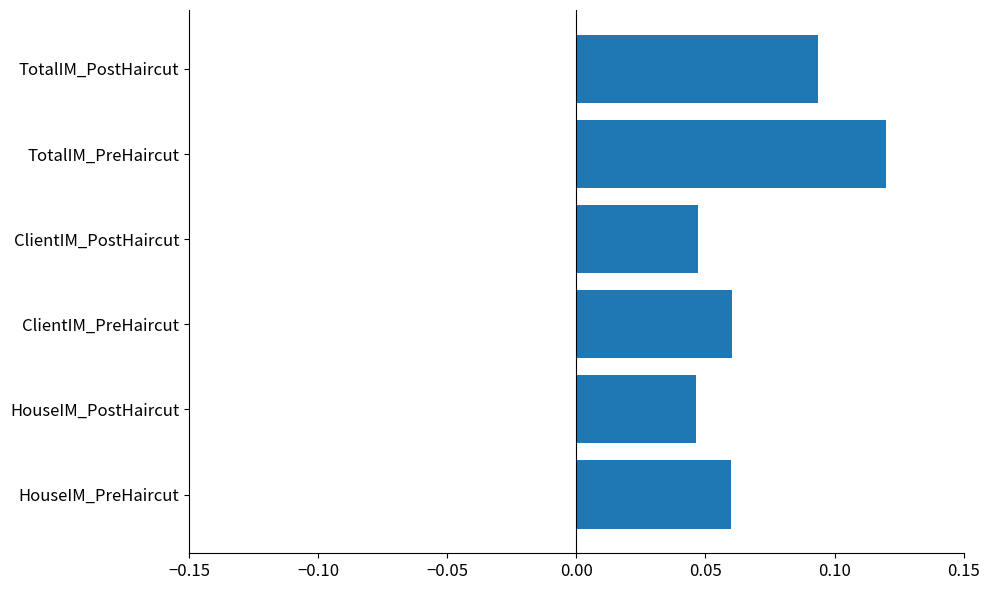

Count the values in the range 0 to 1.

6